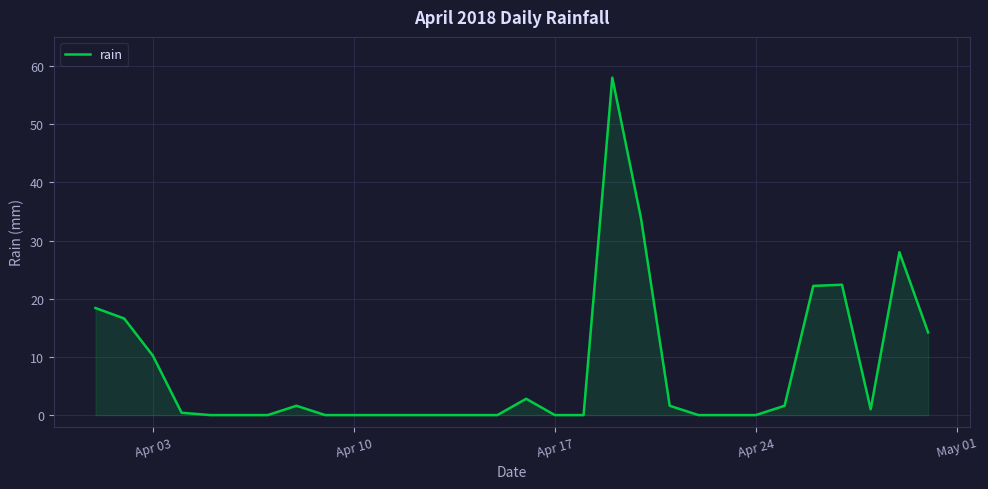

What is the greatest value displayed?

58.0